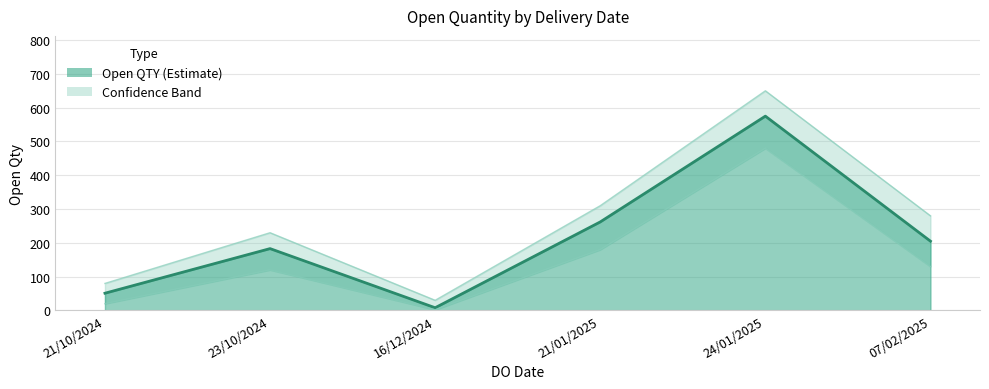

Where does the data first go above 205?

21/01/2025